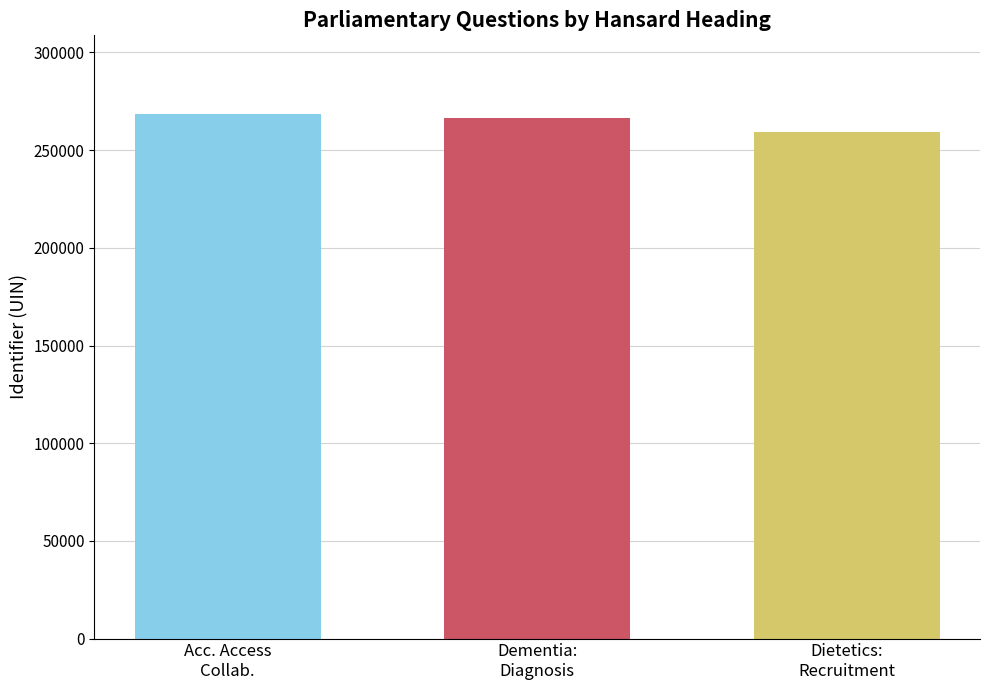

Reading left to right, what are all the values shown in this chart?

268507	266210	259223